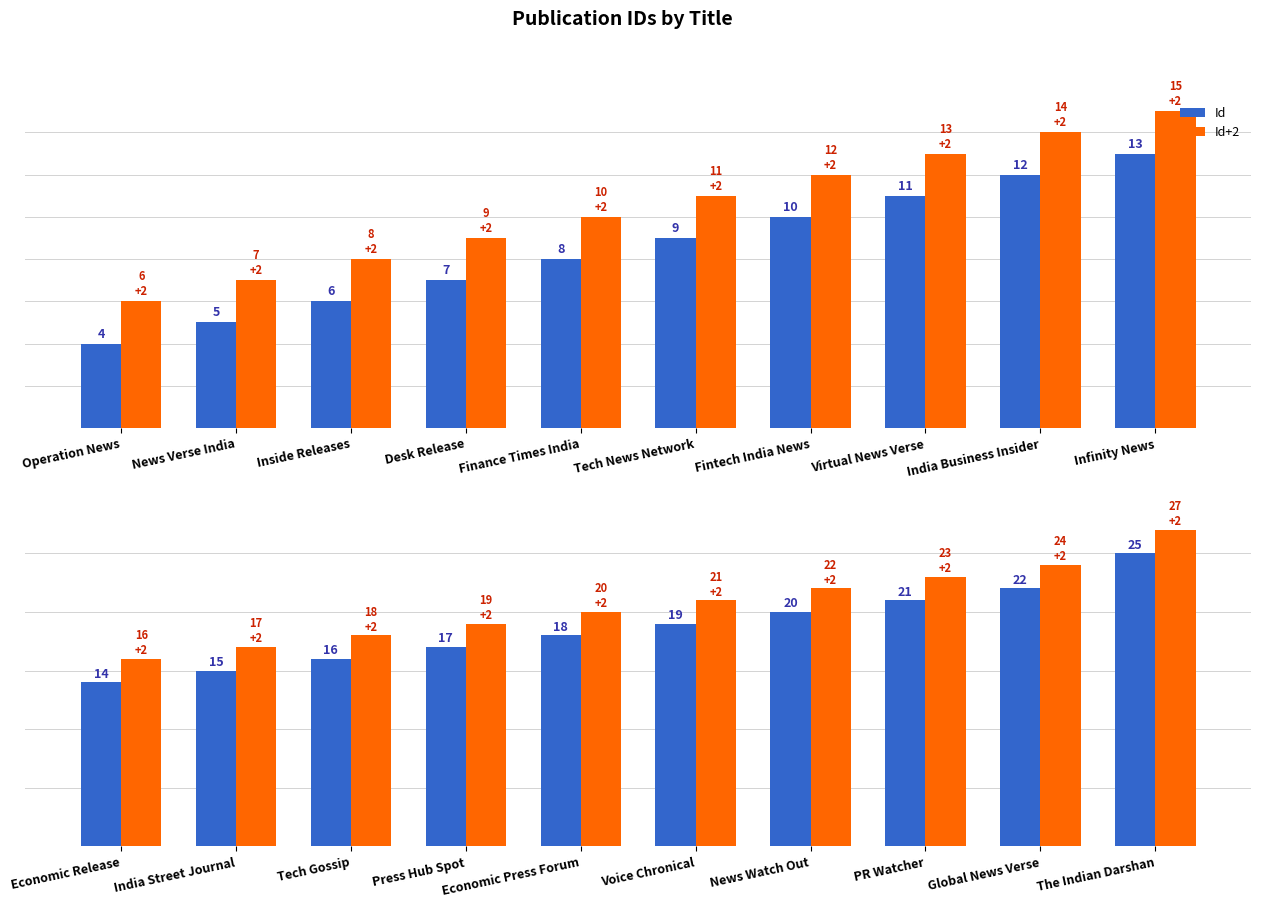

Which series has the largest total across all categories?

Id+2